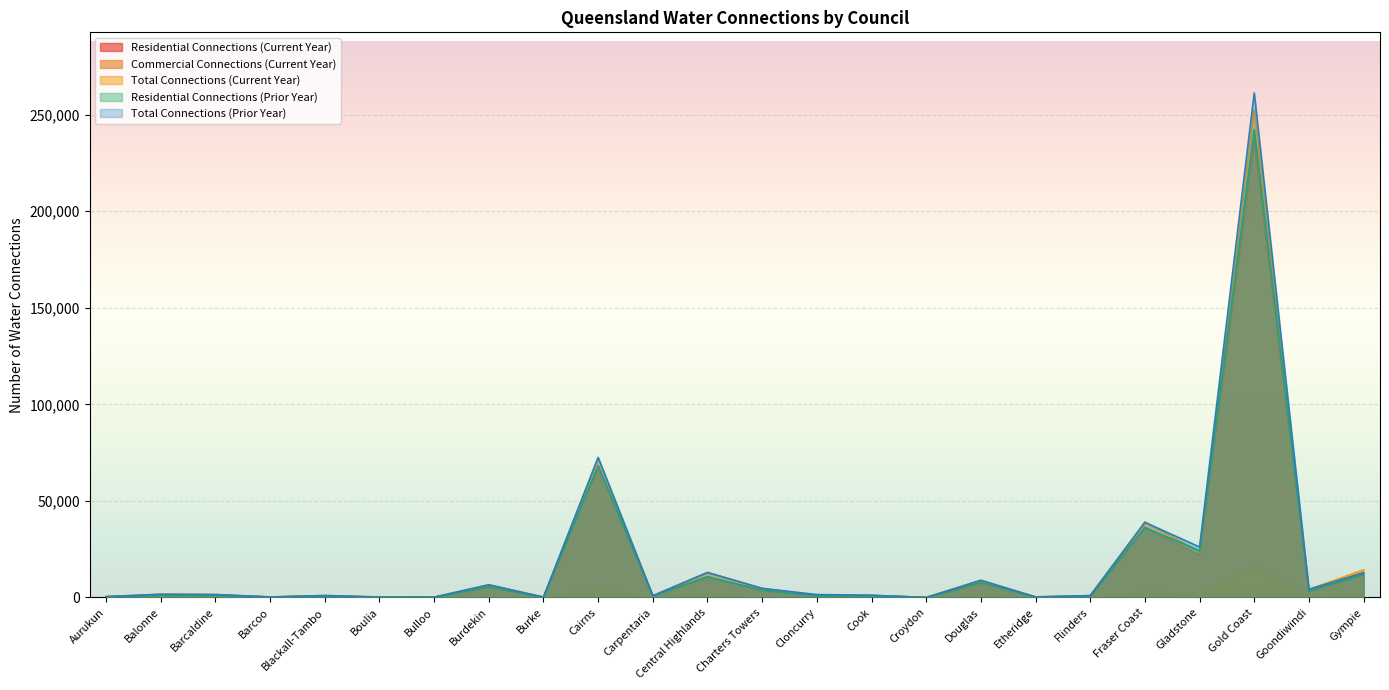

What is the difference between the second highest and second lowest values in the Residential Connections (Current Year) series?

67832